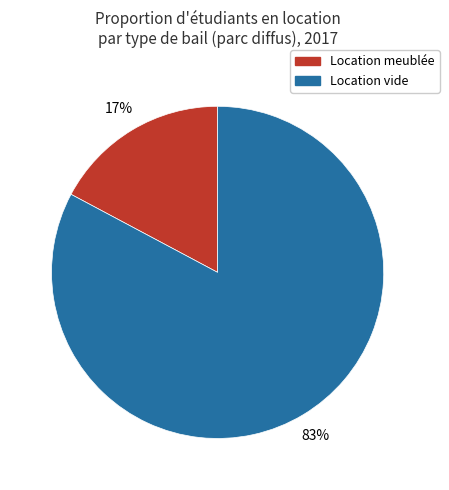

Does any single category account for the majority?

Yes